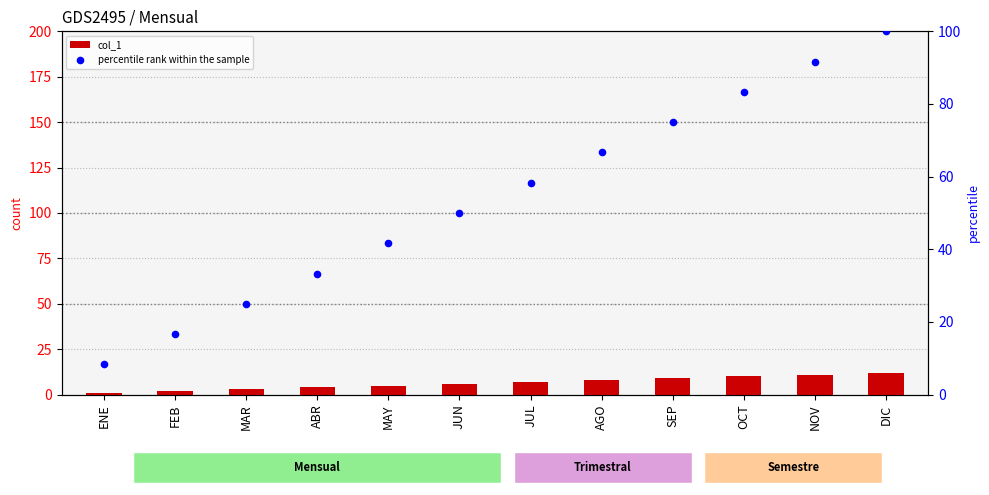

What is the total value across all series at MAY?

46.7